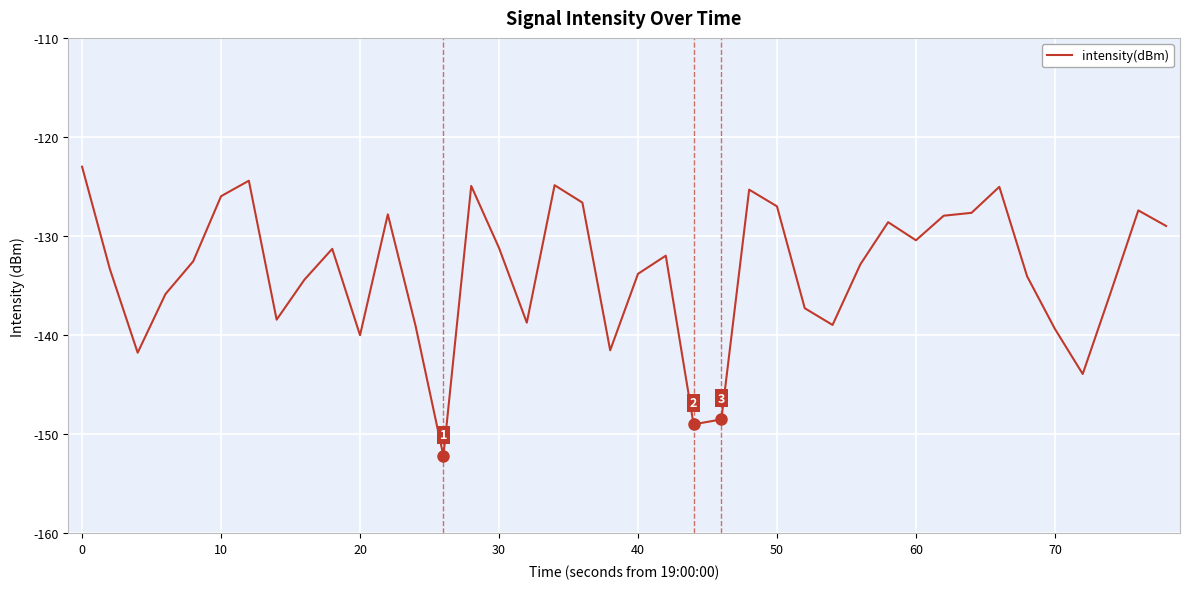

What is the smallest value displayed?

-152.2